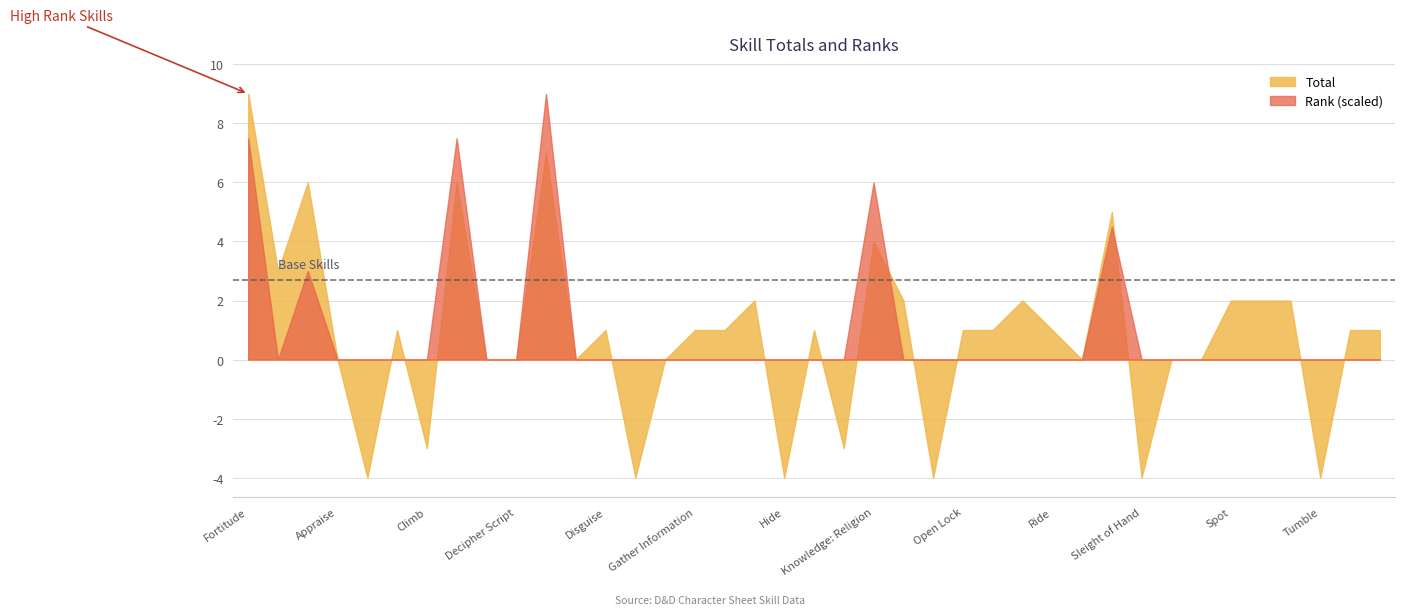

After their last crossing, which series has the higher values: Total or Rank?

Total